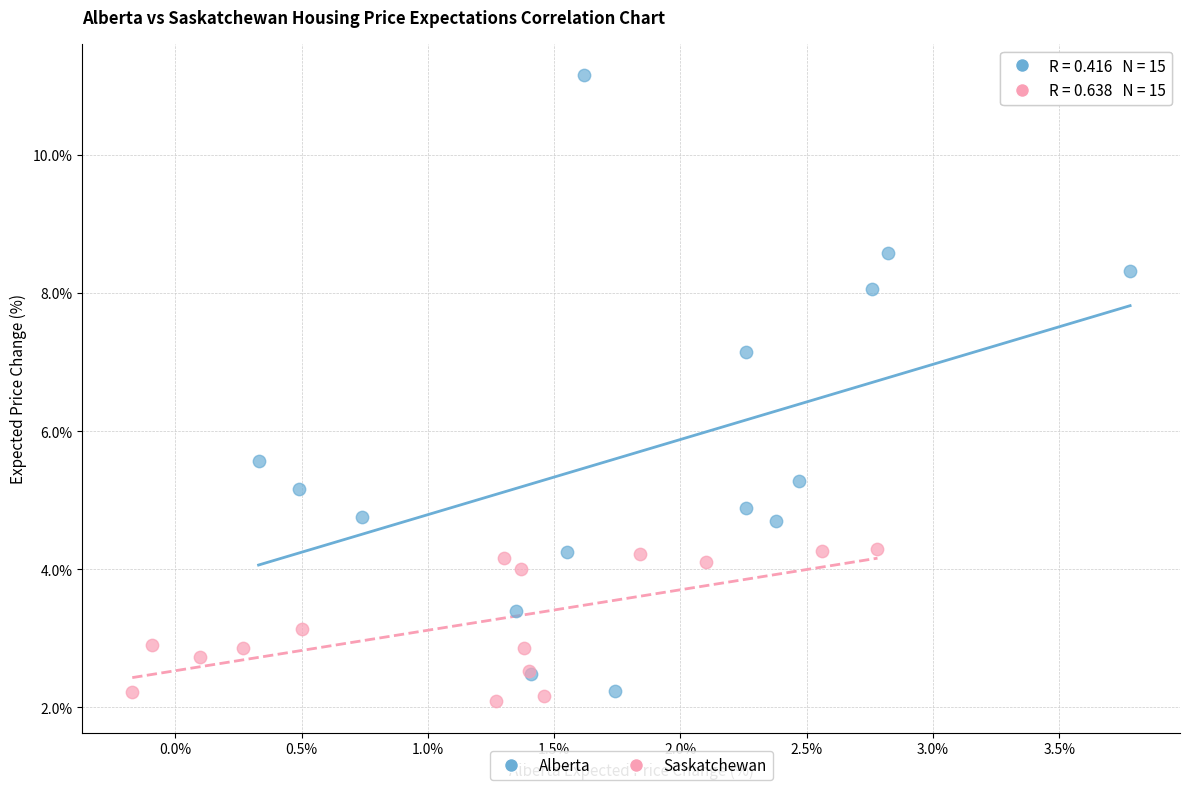

Which series reaches the maximum Y coordinate?

Alberta